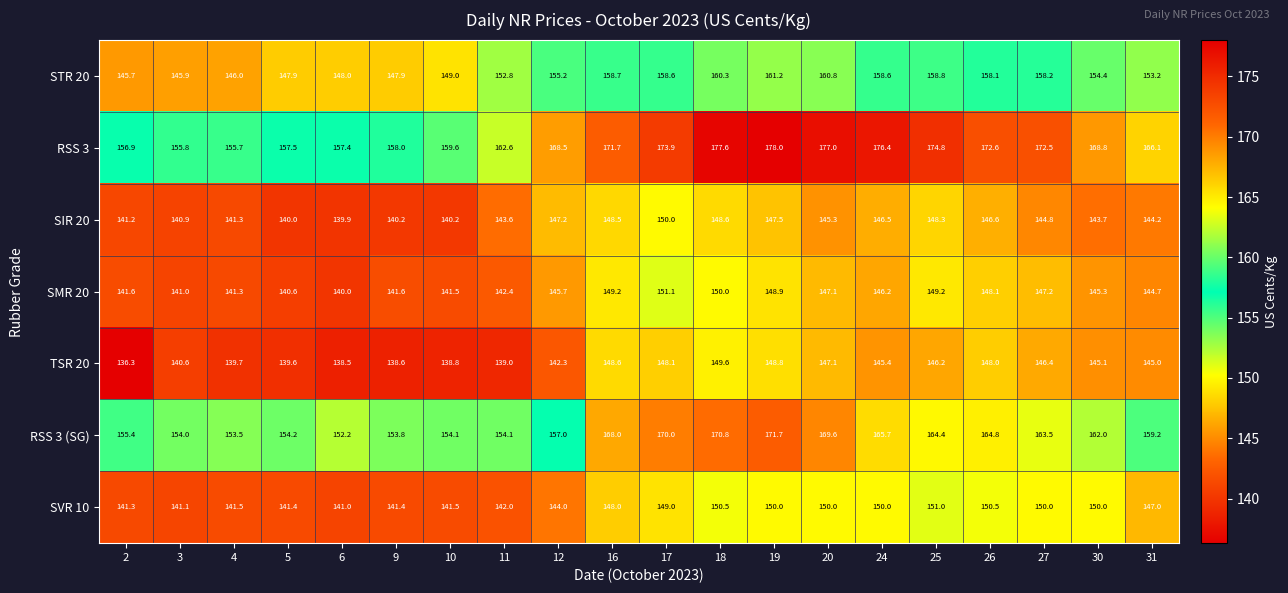

What is the sum of all RSS 3 (SG) values?

3218.0